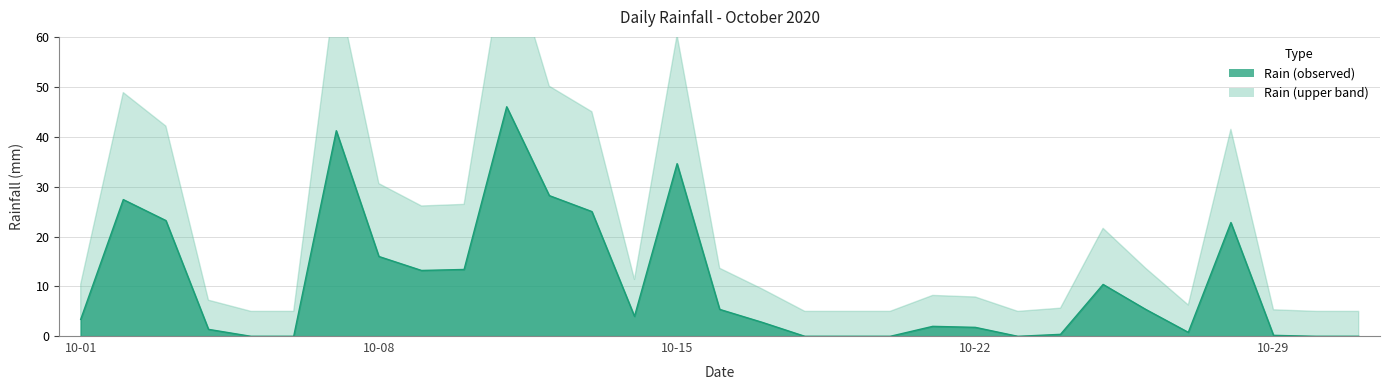

The chart shows a value of 5.4 at 2020-10-26. True or false?

True